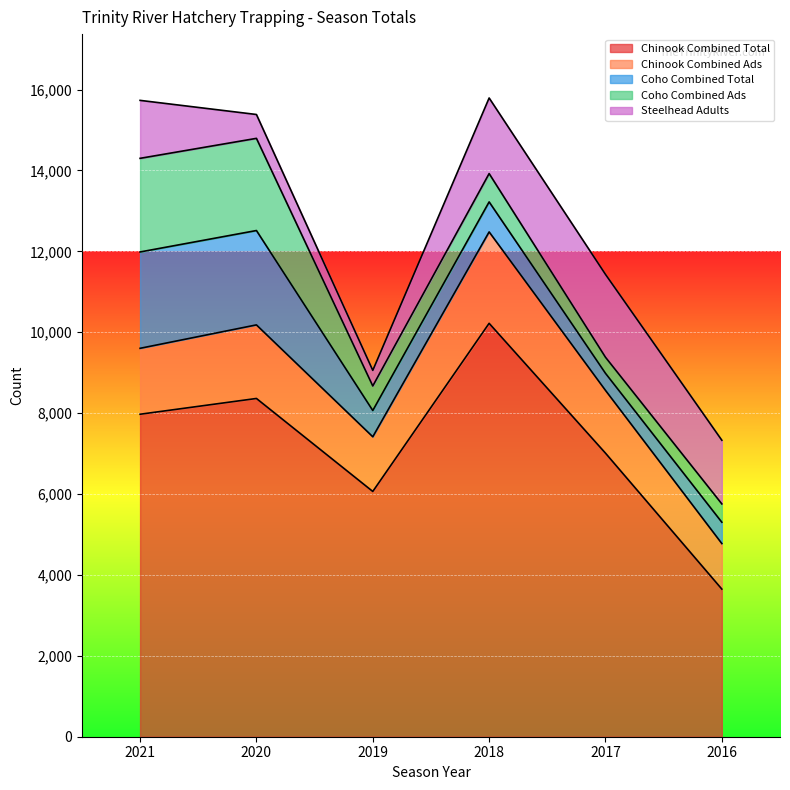

The value of Chinook Combined Ads at 2019 is 1352. True or false?

True